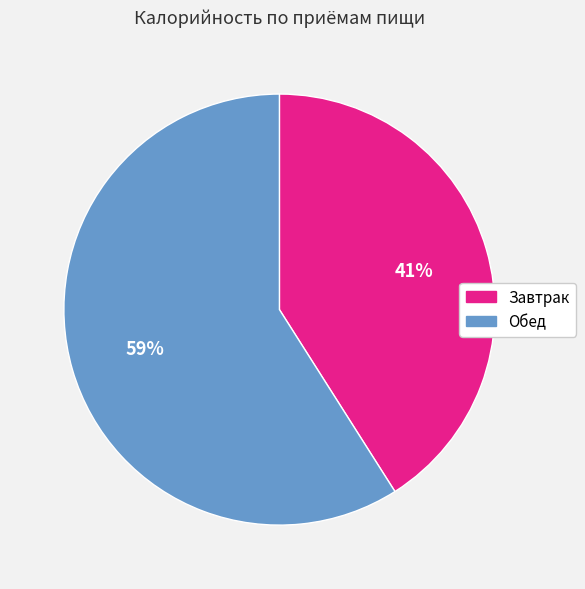

Which category has the smallest portion of the pie?

Завтрак